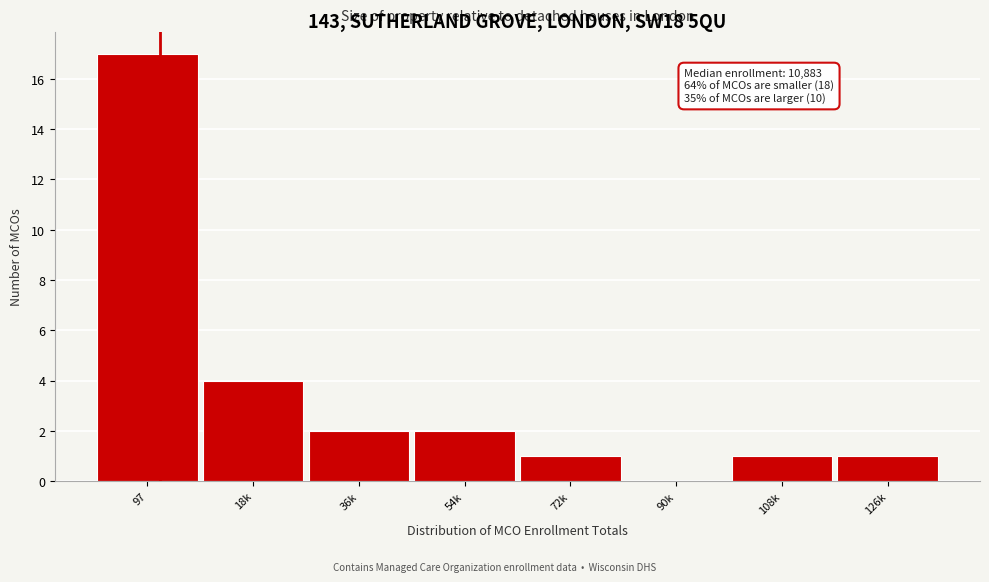

Reading left to right, extract all data points from this chart.

97=17	18k=4	36k=2	54k=2	72k=1	90k=0	108k=1	126k=1